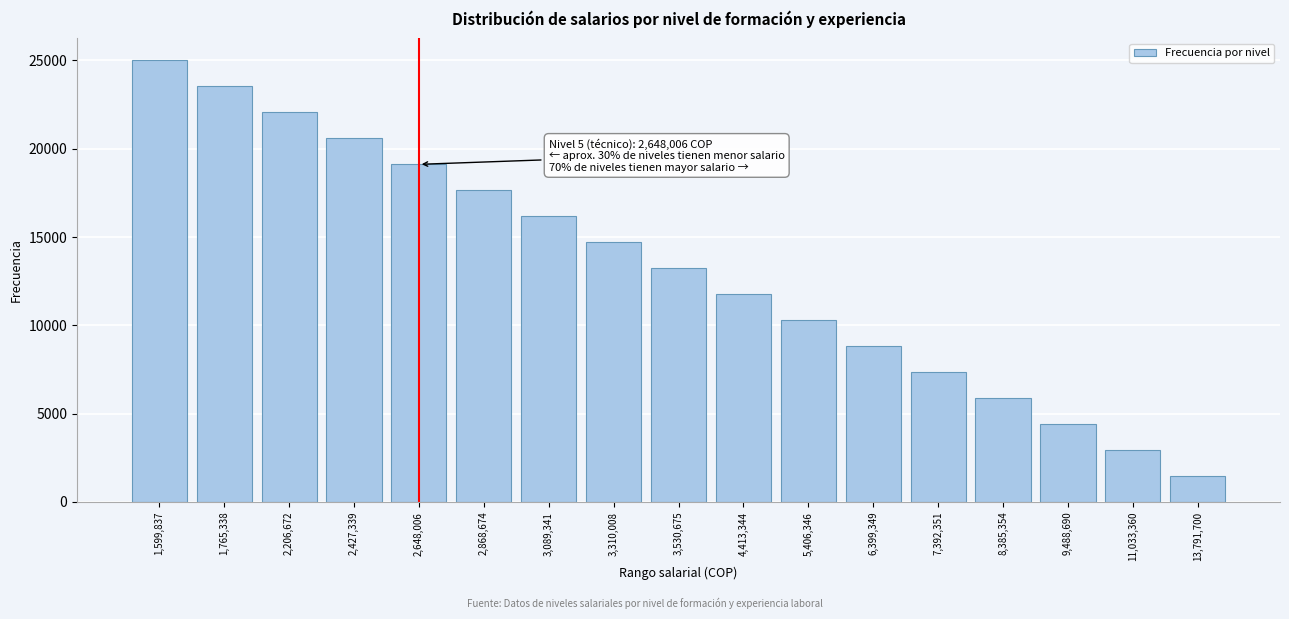

Reading right to left, extract all data points from this chart.

1470.6	2941.2	4411.8	5882.4	7352.9	8823.5	10294.1	11764.7	13235.3	14705.9	16176.5	17647.1	19117.6	20588.2	22058.8	23529.4	25000.0